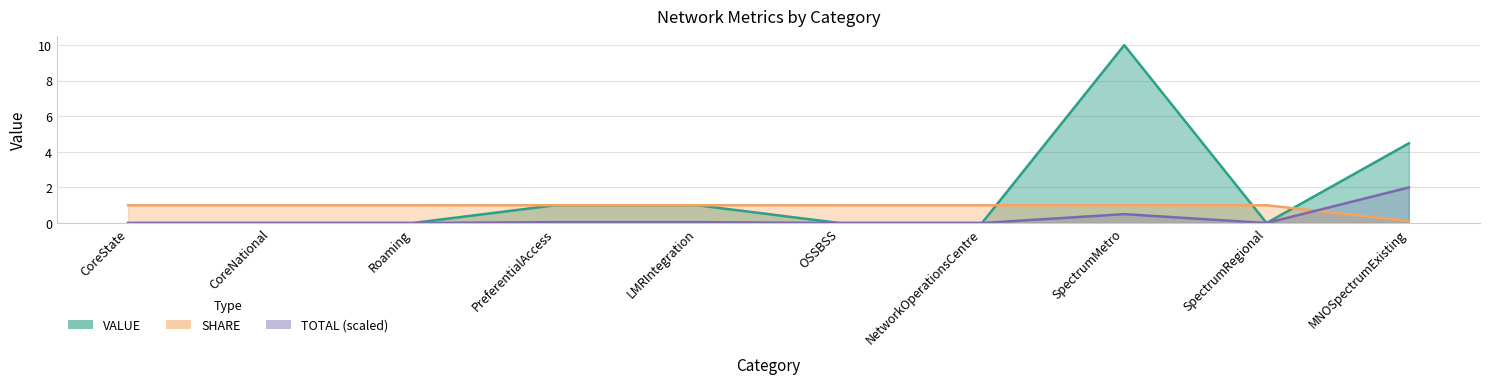

Rank the categories by SHARE value from highest to lowest.

CoreState, CoreNational, Roaming, PreferentialAccess, LMRIntegration, OSSBSS, NetworkOperationsCentre, SpectrumMetro, SpectrumRegional, MNOSpectrumExisting